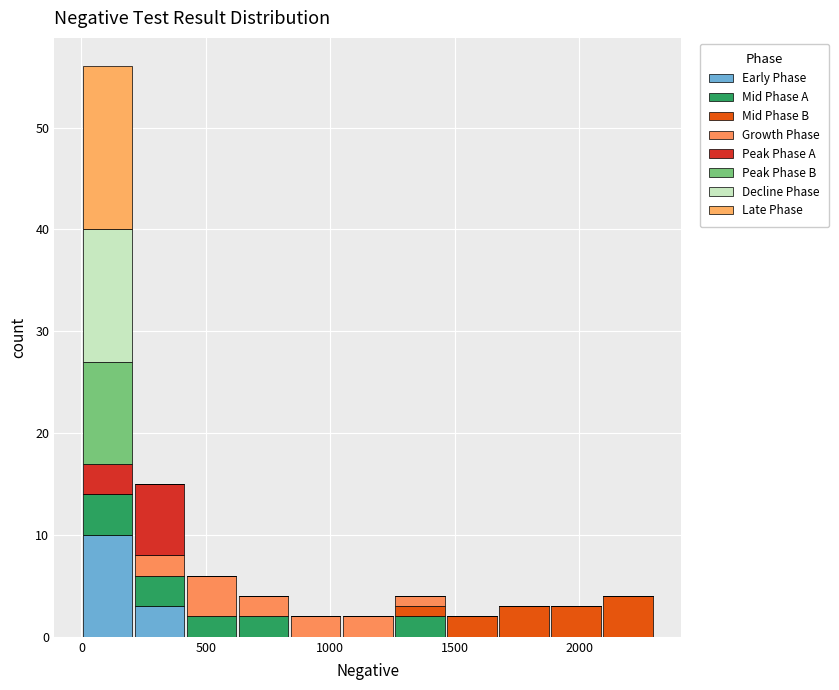

Which range on the x-axis has the tallest stacked bar (by total height)?

0 to 200